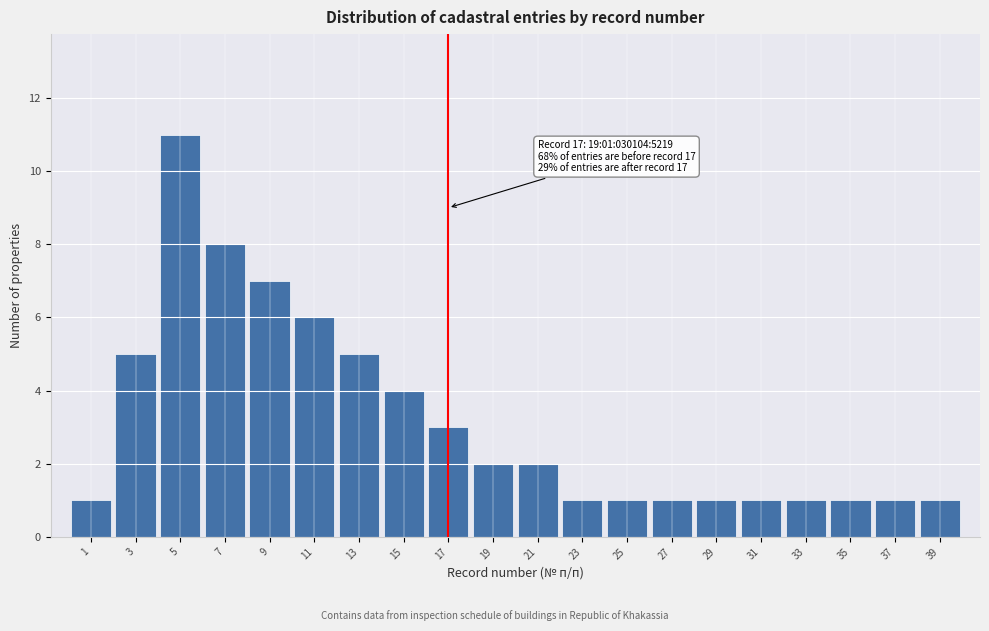

Reading right to left, list all the values displayed in this chart.

1	1	1	1	1	1	1	1	1	2	2	3	4	5	6	7	8	11	5	1